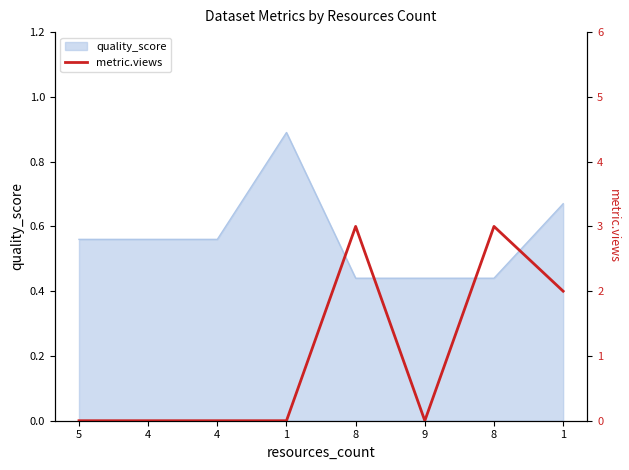

How many data points are above 0?

3